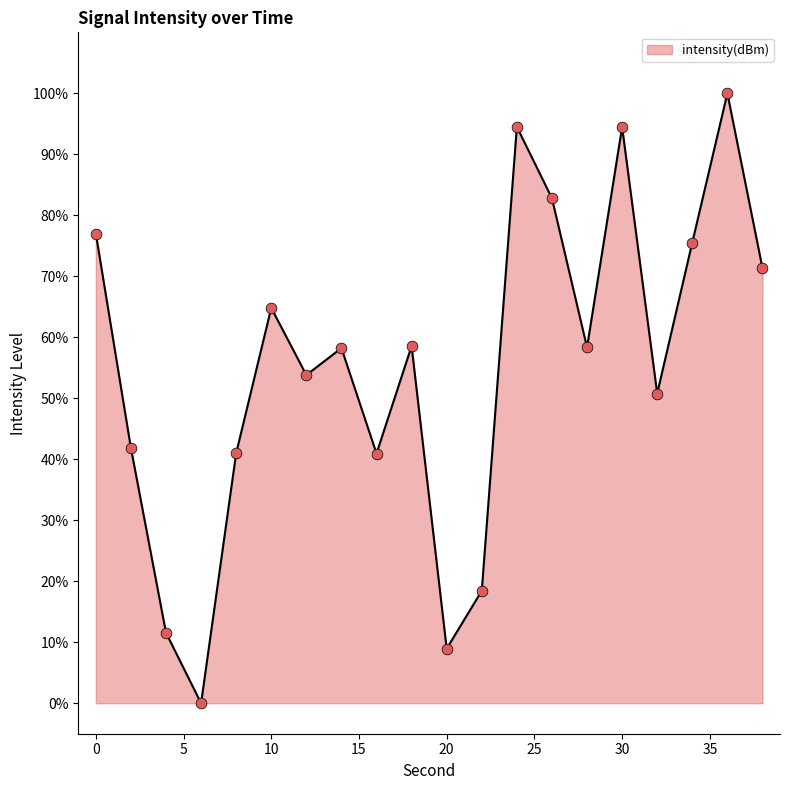

What is the difference between the maximum and minimum values?

100.0